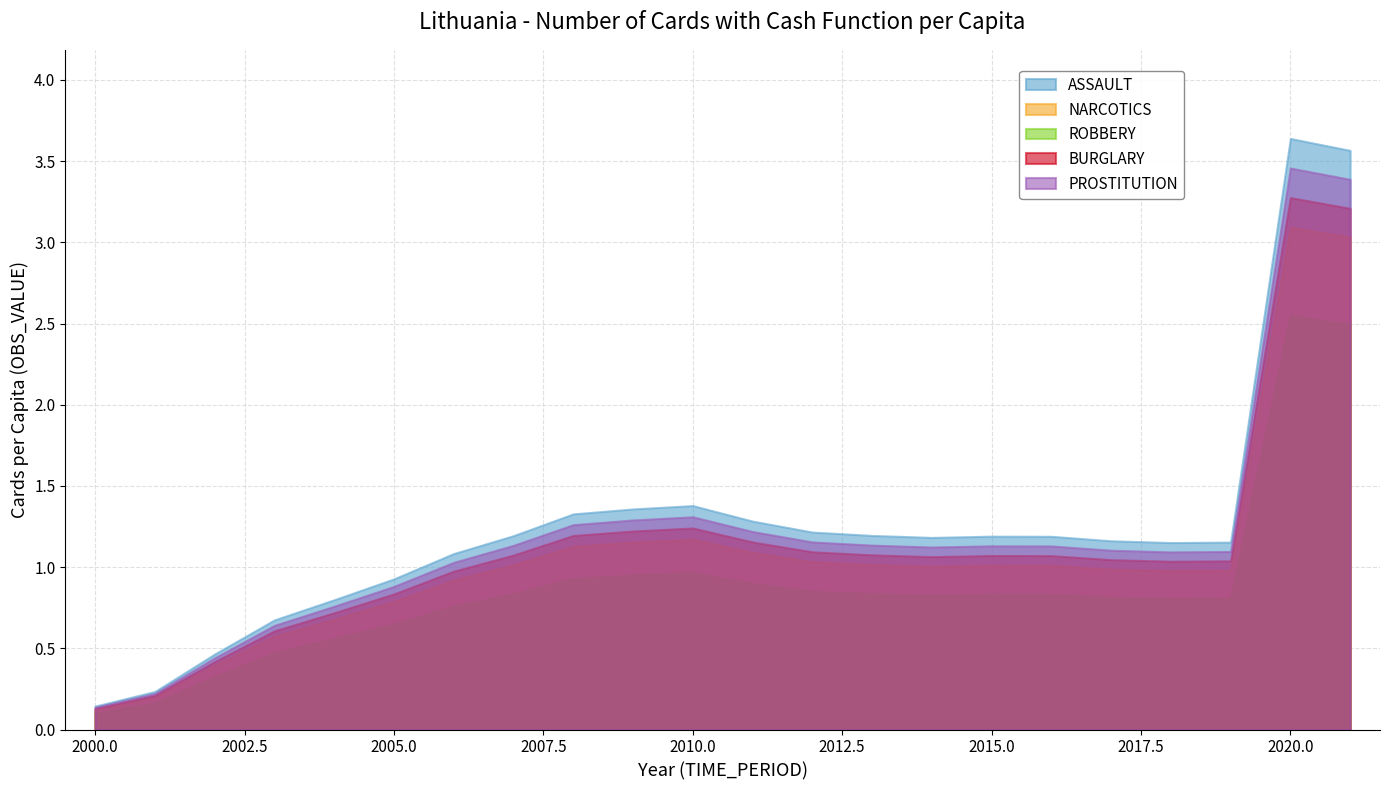

The value at 2000 is 0.1. True or false?

True